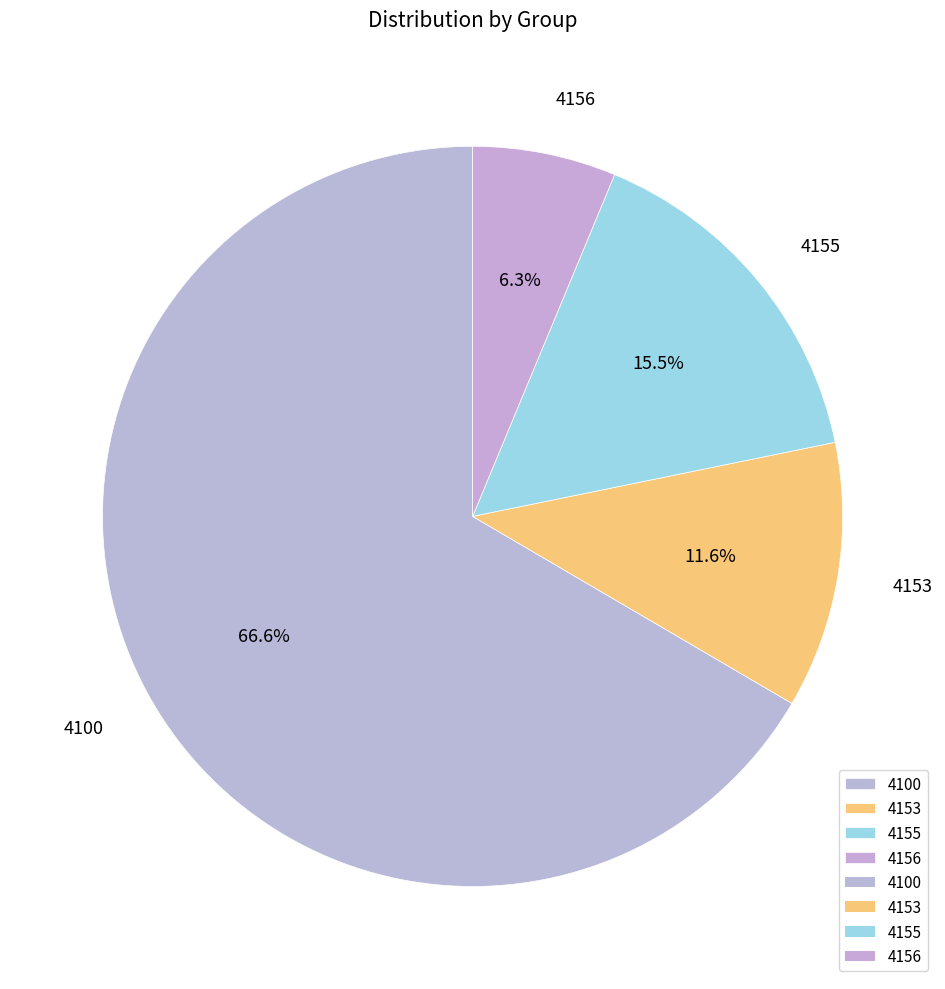

What is the smallest slice in the pie chart?

4156